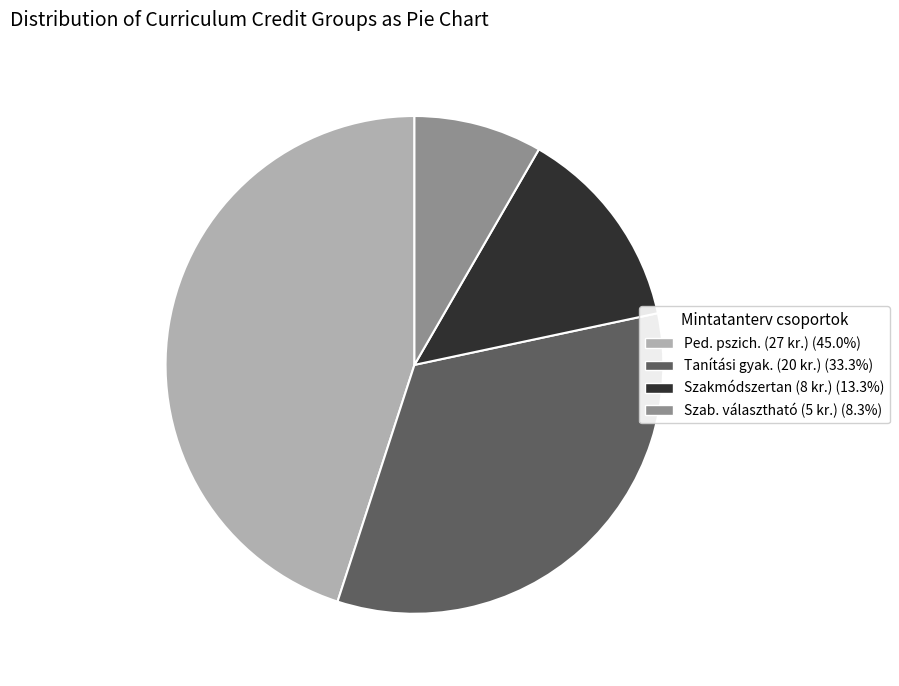

Is there any slice that represents more than half of the pie?

No